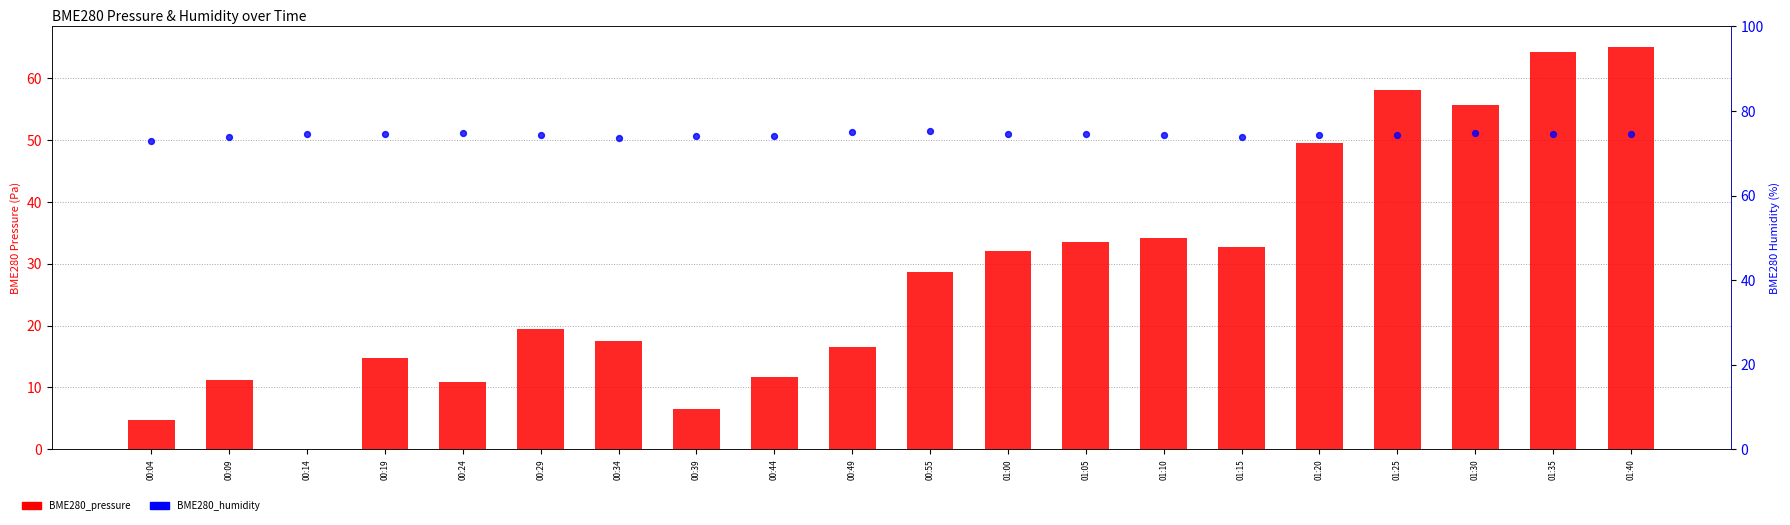

Which series has the largest total across all categories?

BME280_humidity